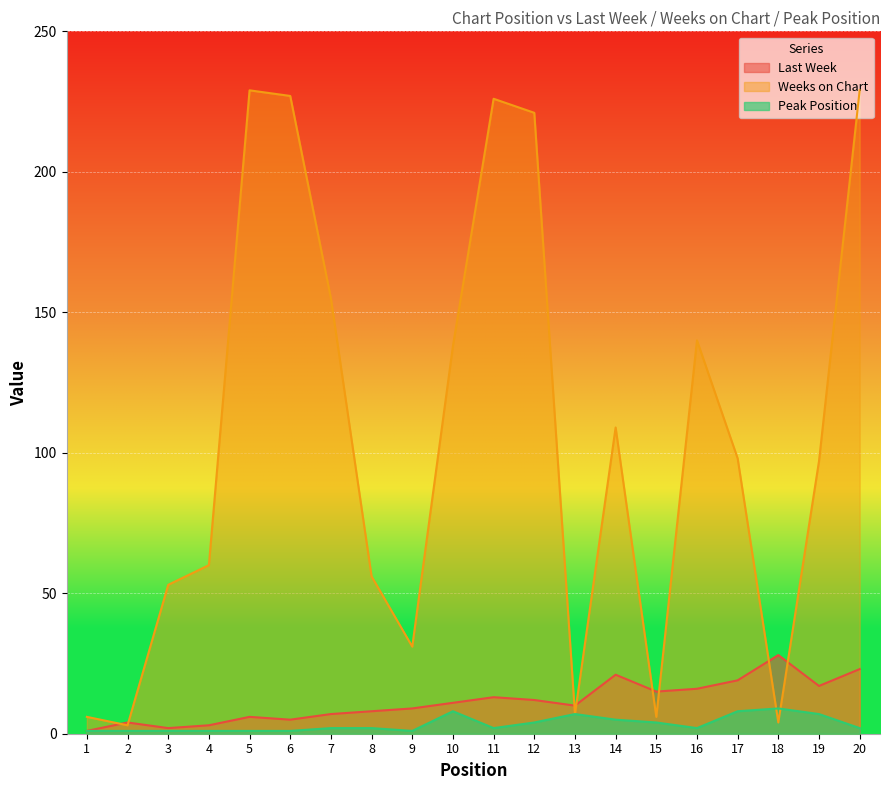

Reading left to right, transcribe all the data shown in this chart.

Last Week: 1	4	2	3	6	5	7	8	9	11	13	12	10	21	15	16	19	28	17	23
Weeks on Chart: 6	3	53	60	229	227	155	56	31	138	226	221	7	109	6	140	98	4	97	229
Peak Position: 1	1	1	1	1	1	2	2	1	8	2	4	7	5	4	2	8	9	7	2